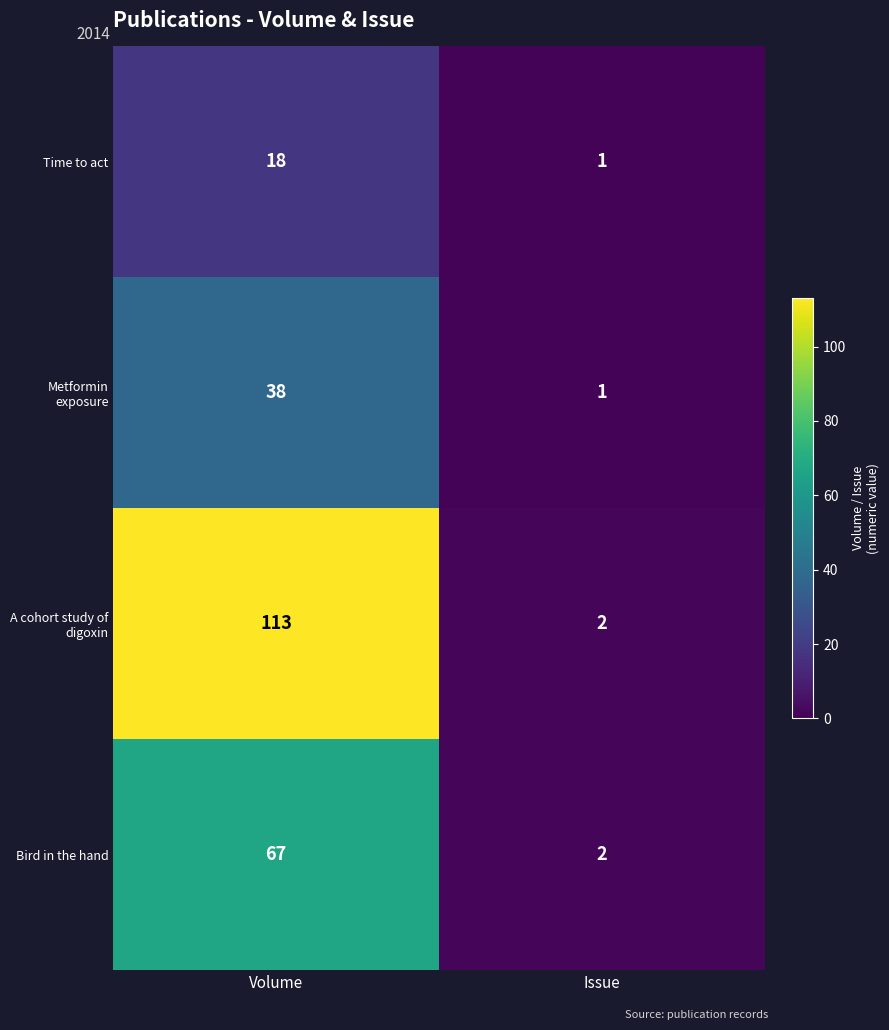

Reading left to right, what are all the values shown in this chart?

Time to act: 18	1
Metformin exposure: 38	1
A cohort study of digoxin: 113	2
Bird in the hand: 67	2